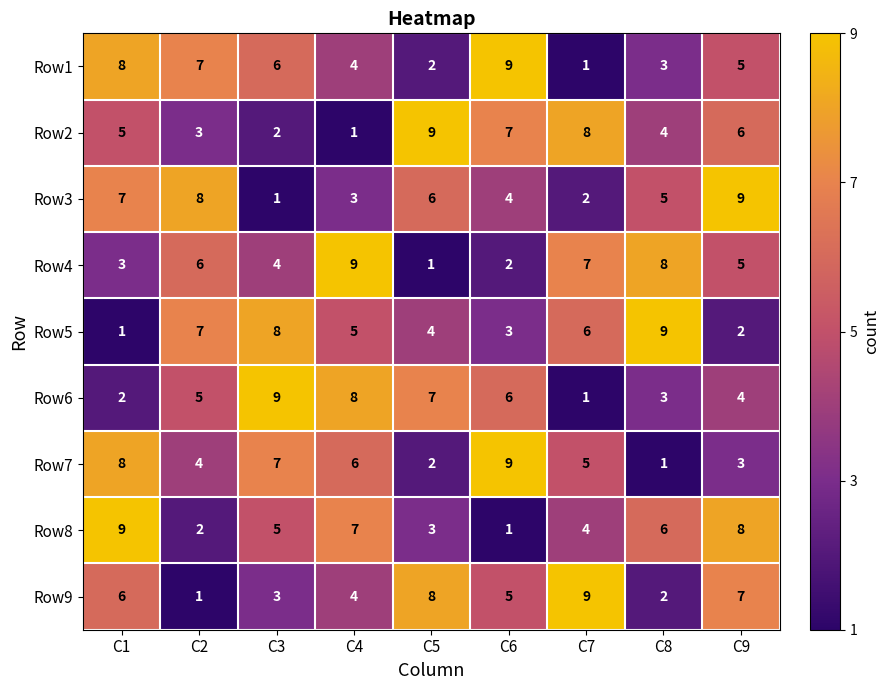

What is the maximum value for Row9?

9